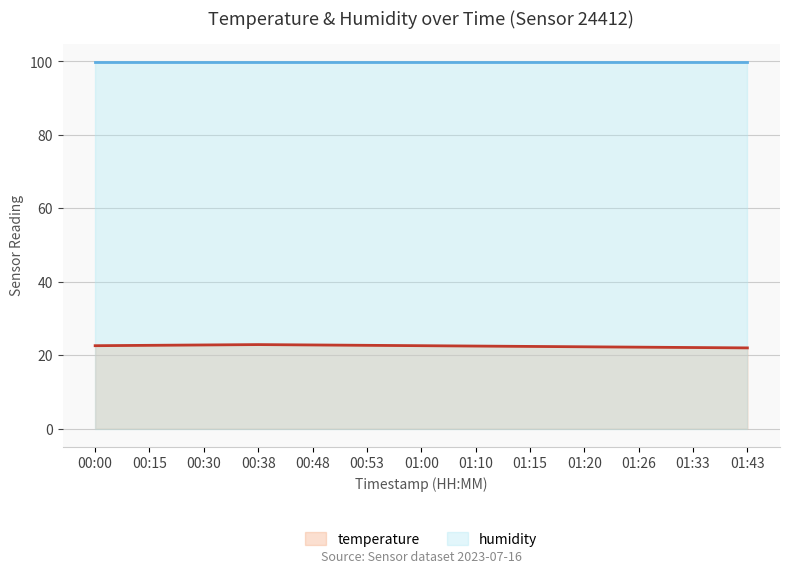

Is the value of temperature (line) at 00:15 greater than the value of humidity (line) at 01:15?

No